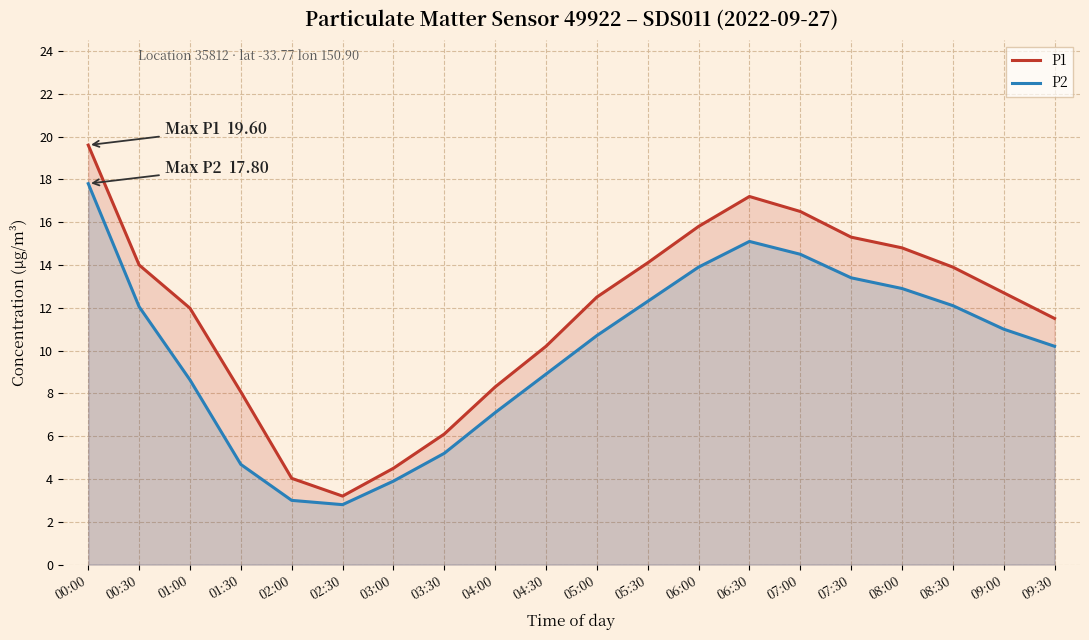

Rank the series by their maximum value, from lowest to highest.

P2, P1